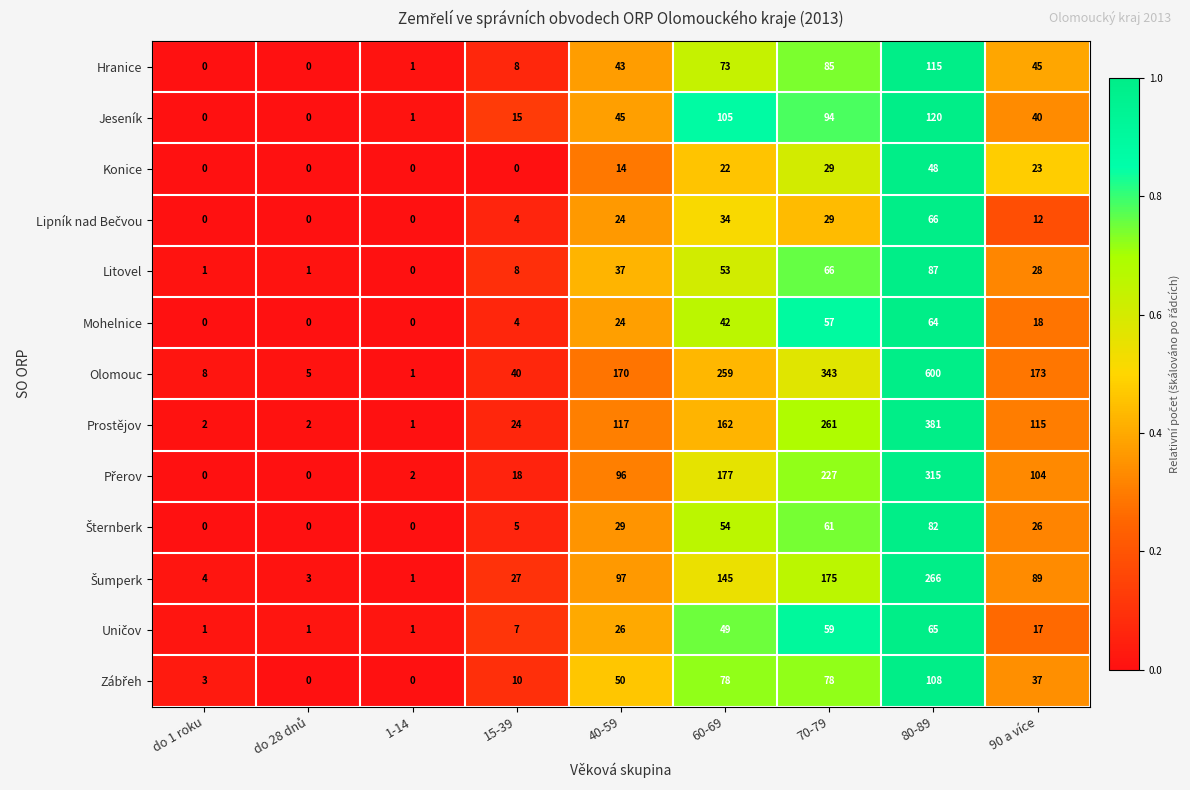

What is the maximum value shown in the chart?

600